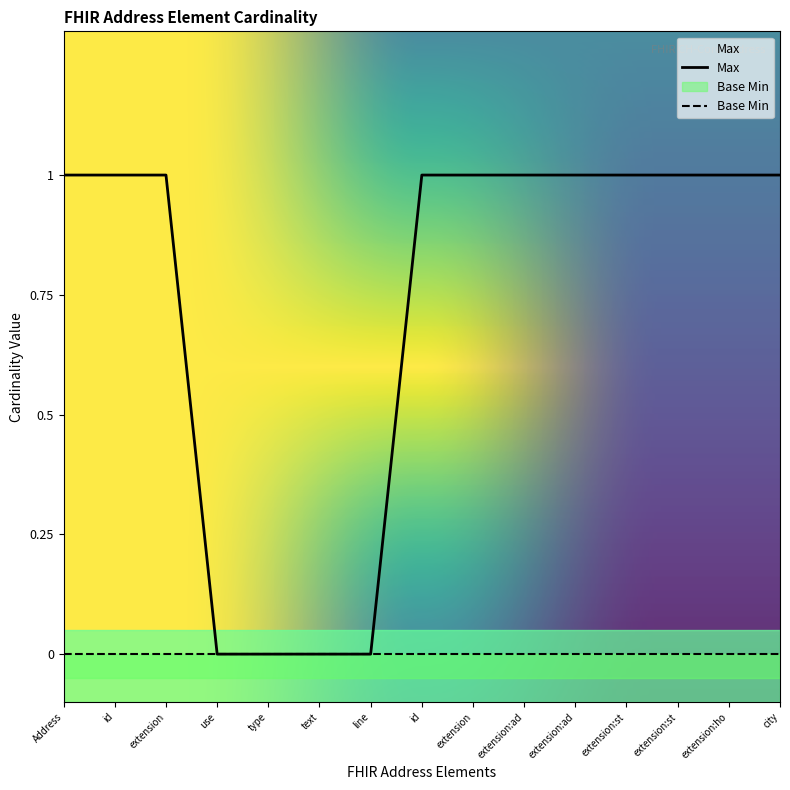

At which label is Base Min closest to 0?

Address